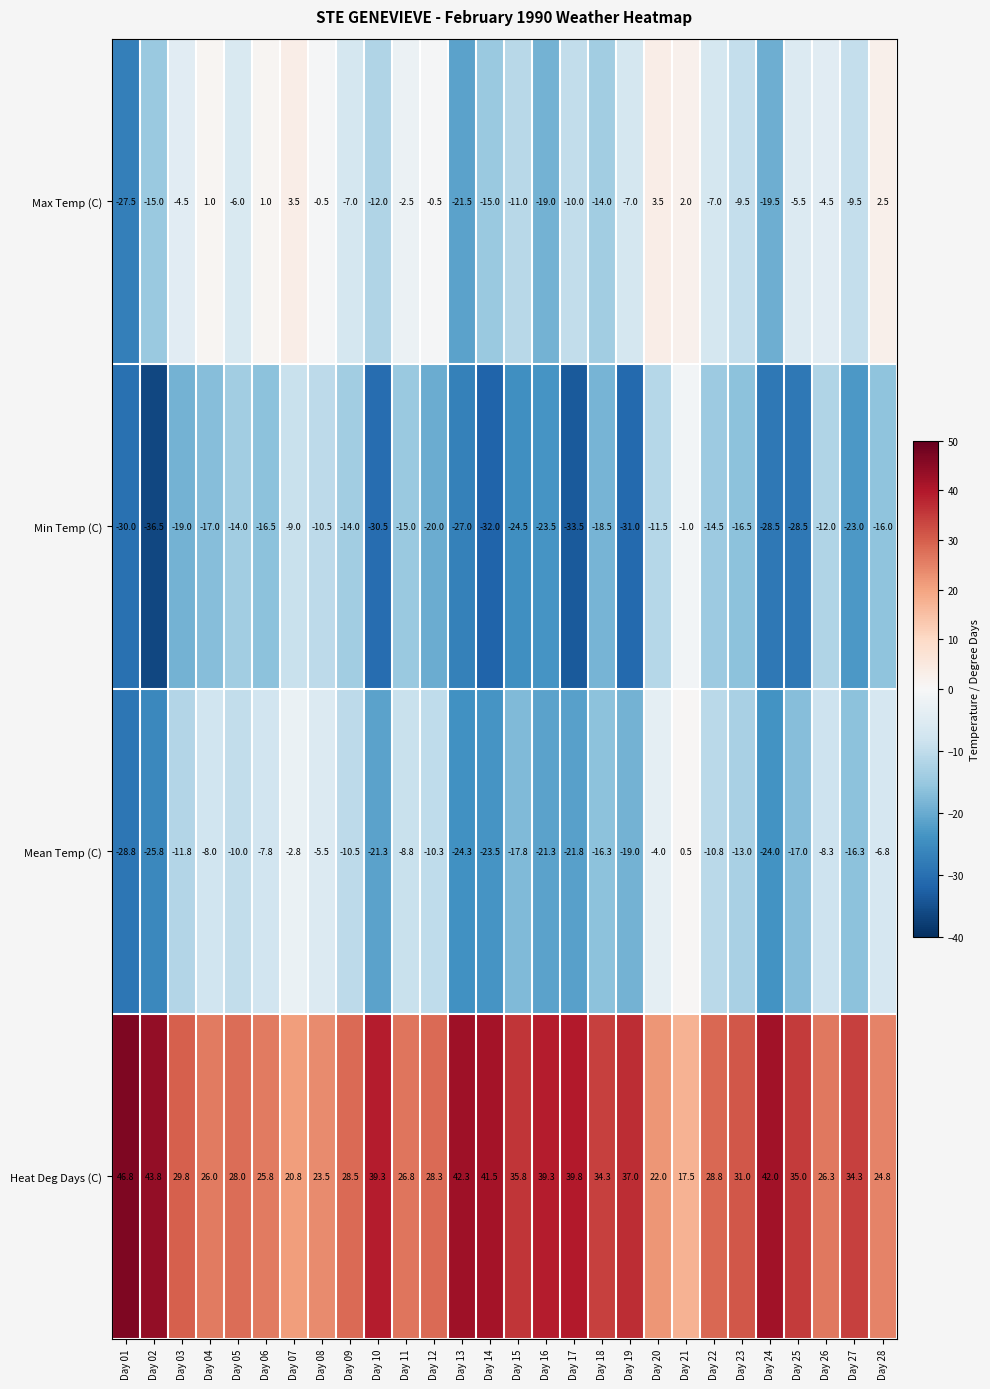

How many data points in Heat Deg Days (C) are less than 31?

14